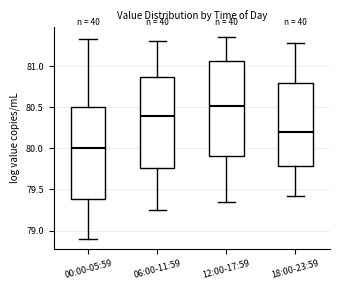

Reading left to right, read every box against the y-axis: the position of its median line, the range the box covers, and the ends of its whiskers. The values are not printed on the chart, so give them approximately, as read against the axis.

00:00-05:59: median 80.00, box 79.40 to 80.50, whiskers 78.90 to 81.35
06:00-11:59: median 80.40, box 79.75 to 80.85, whiskers 79.25 to 81.30
12:00-17:59: median 80.50, box 79.90 to 81.05, whiskers 79.35 to 81.35
18:00-23:59: median 80.20, box 79.80 to 80.80, whiskers 79.40 to 81.30